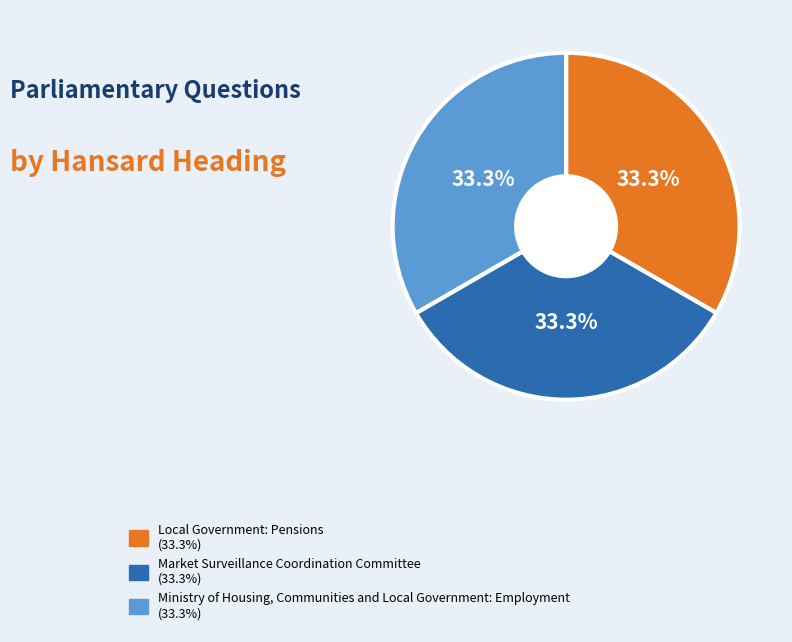

What is the ratio of the value at Local Government: Pensions to the value at Market Surveillance Coordination Committee?

1.0